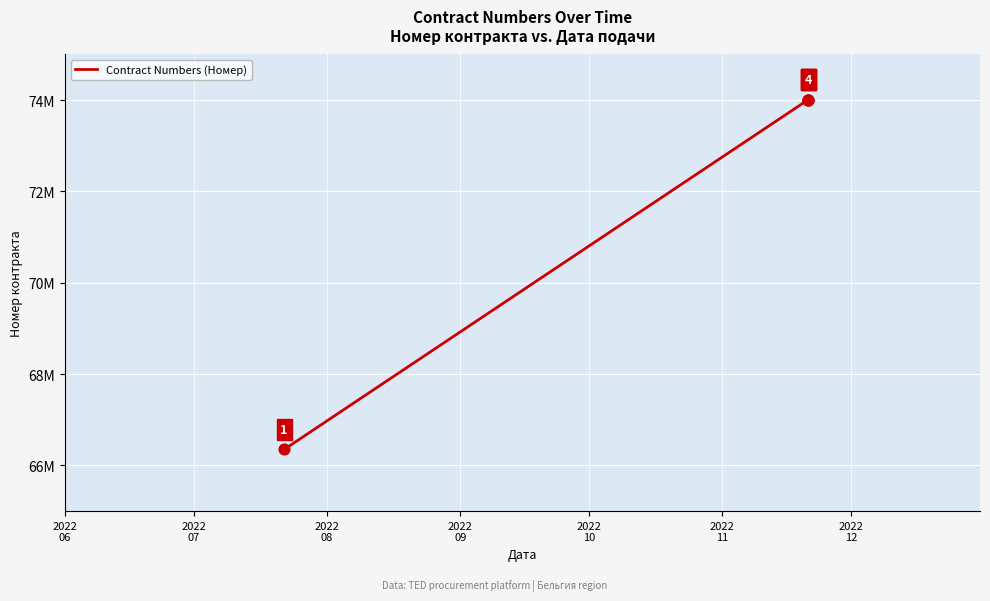

What is the change in value from 2022
06 to 2022
08?

+7660191